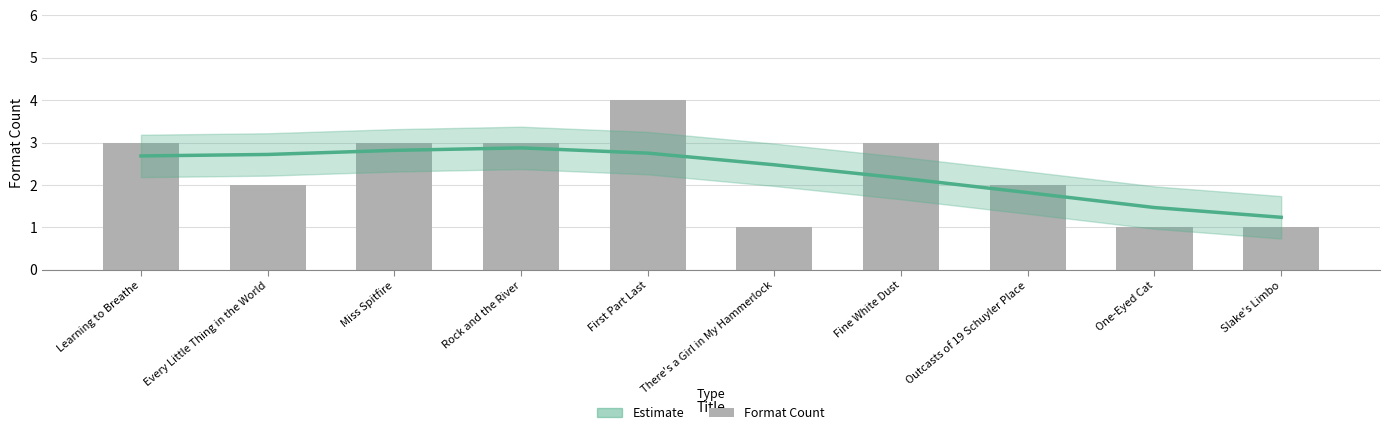

What position from the left is Slake's Limbo?

10